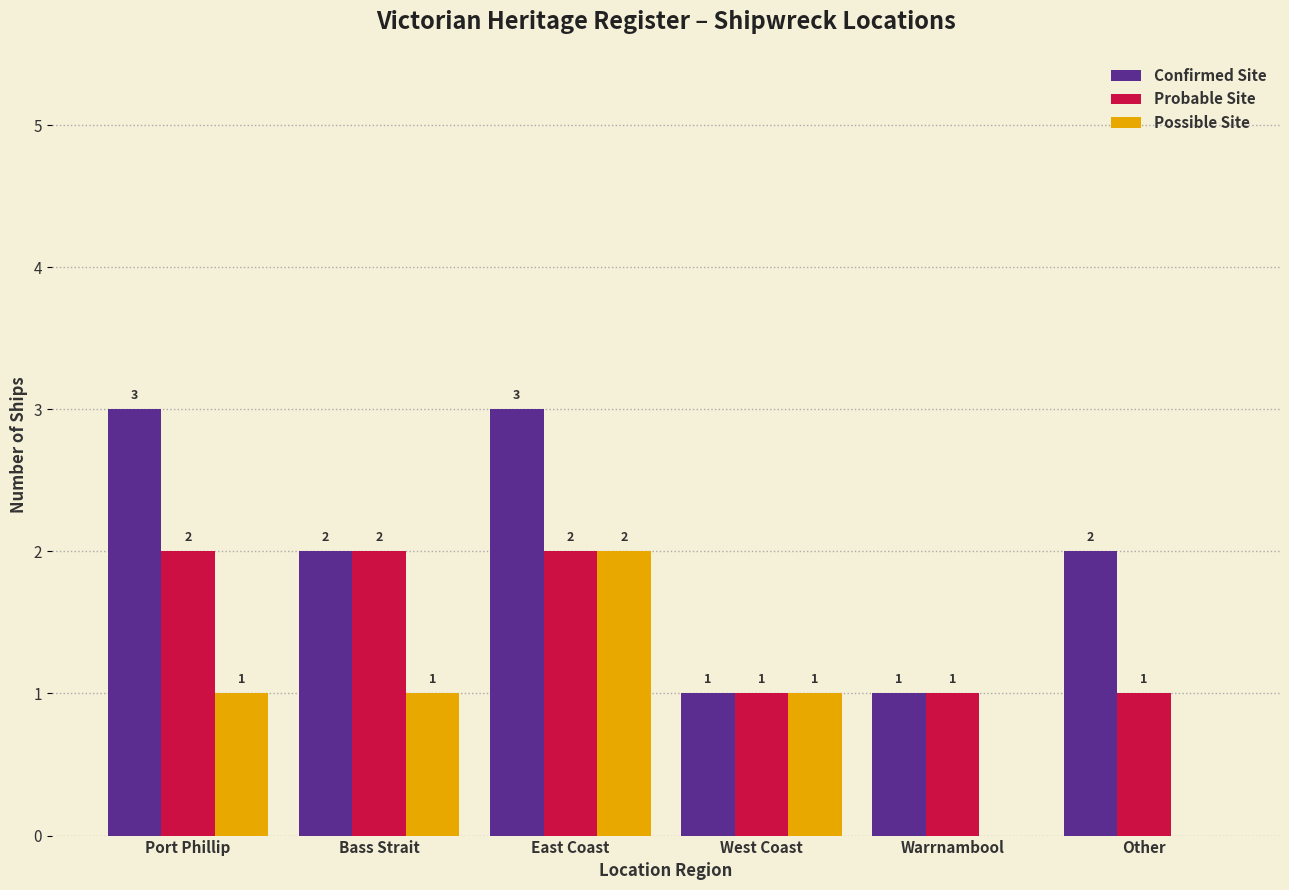

Count the number of categories in the chart.

6